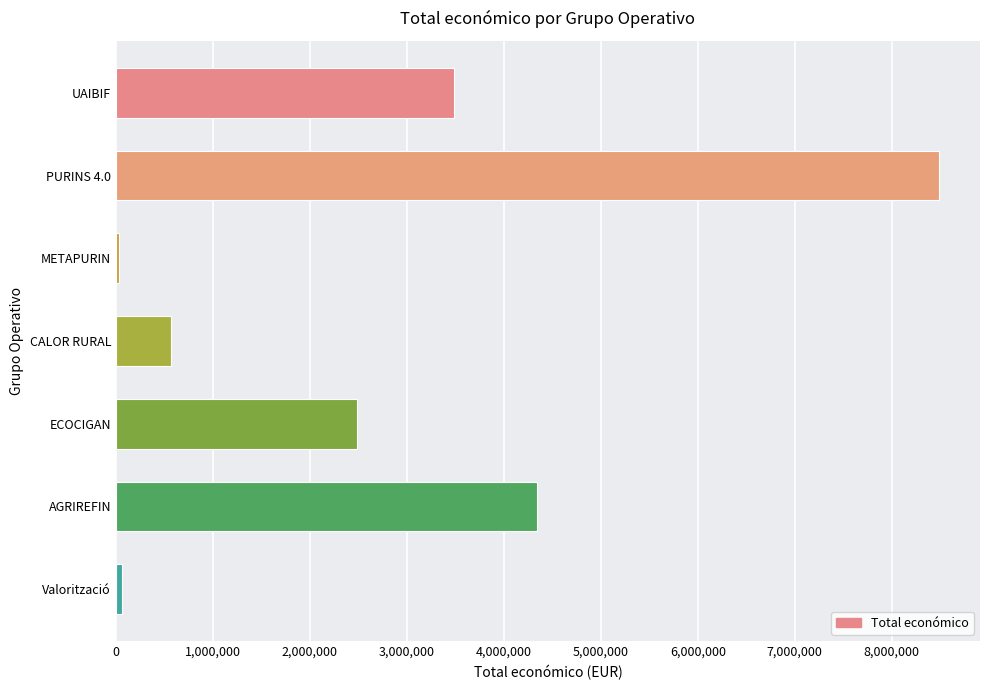

Reading top to bottom, list all the values displayed in this chart.

UAIBIF=3487018	PURINS 4.0=8484999	METAPURIN=26995	CALOR RURAL=565835	ECOCIGAN=2483714	AGRIREFIN=4337624	Valorització=63660